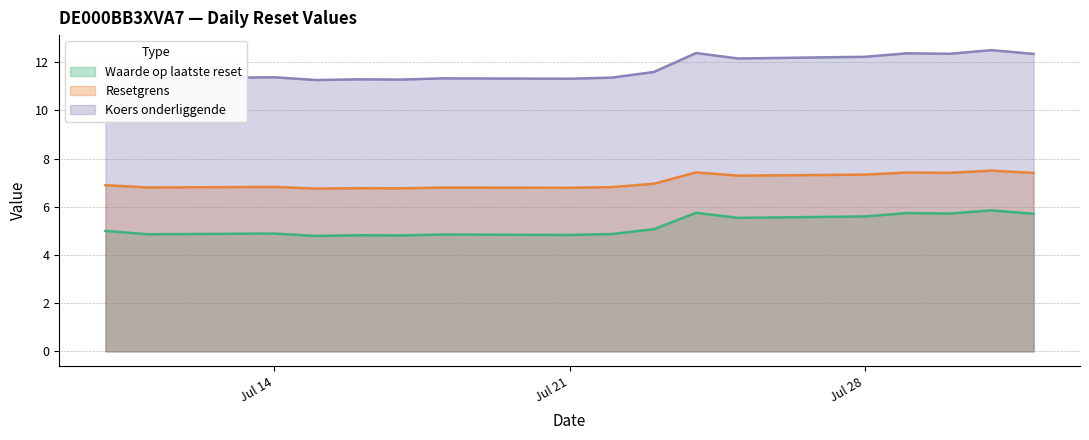

What is the lowest value of the Koers onderliggende series?

11.3